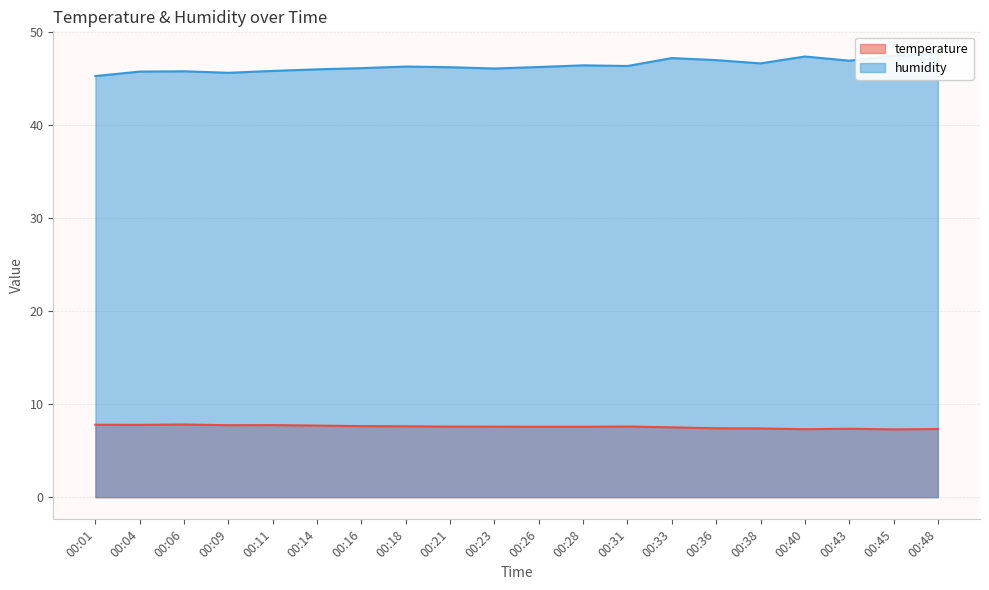

How many data points in humidity are less than 46?

6